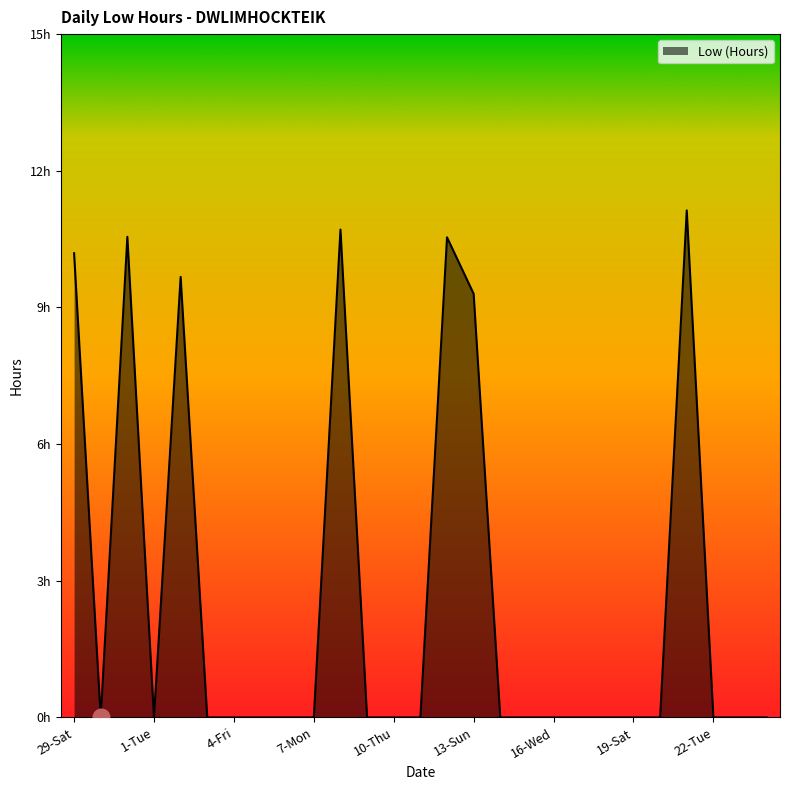

Reading right to left, list all the values displayed in this chart.

24-Thu=0.0	23-Wed=0.0	22-Tue=0.0	21-Mon=11.1	20-Sun=0.0	19-Sat=0.0	18-Fri=0.0	17-Thu=0.0	16-Wed=0.0	15-Tue=0.0	14-Mon=0.0	13-Sun=9.3	12-Sat=10.5	11-Fri=0.0	10-Thu=0.0	9-Wed=0.0	8-Tue=10.7	7-Mon=0.0	6-Sun=0.0	5-Sat=0.0	4-Fri=0.0	3-Thu=0.0	2-Wed=9.7	1-Tue=0.0	31-Mon=10.6	30-Sun=0.0	29-Sat=10.2